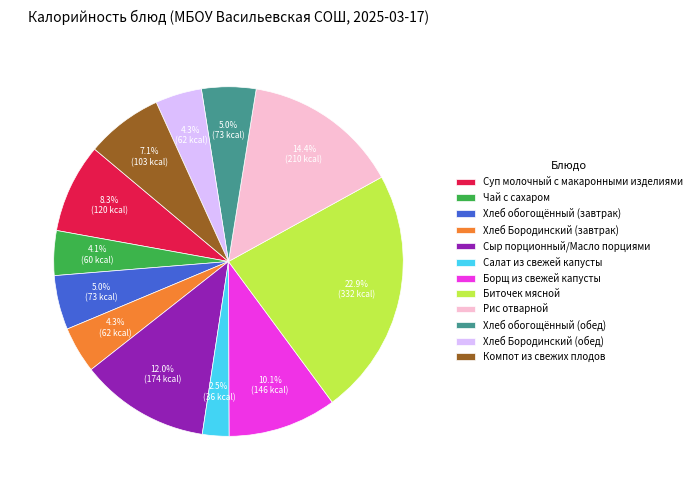

Which category has the biggest portion of the pie?

Биточек мясной